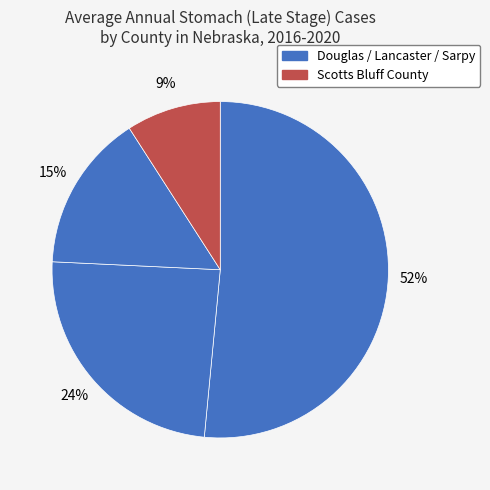

How many segments does this pie chart have?

4